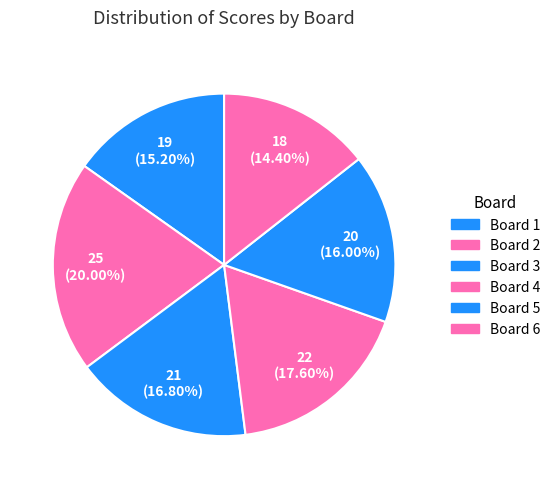

How many slices are in this pie chart?

6